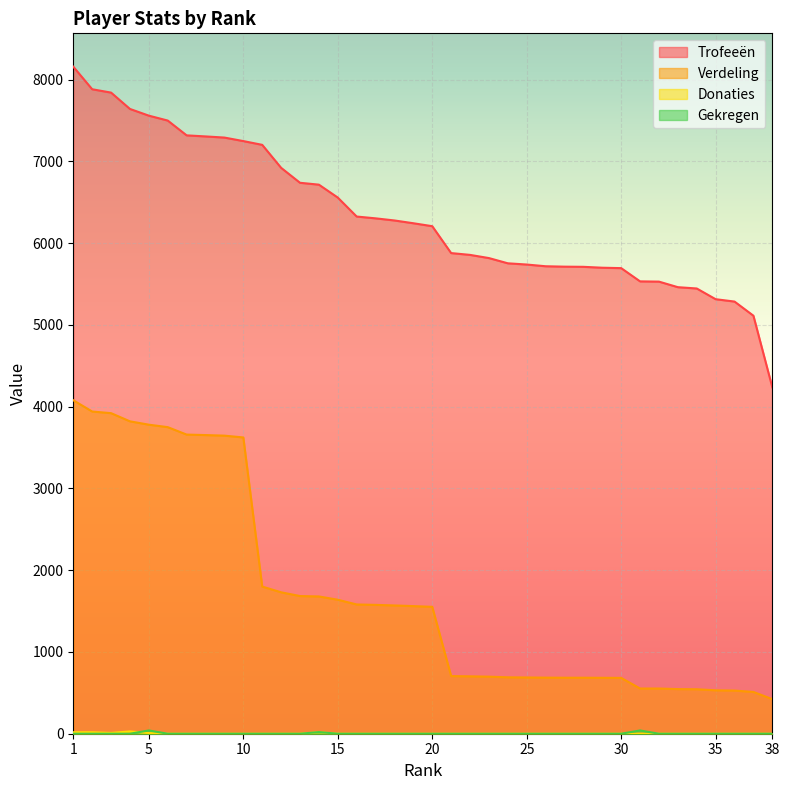

Which category has the highest value across all series?

1